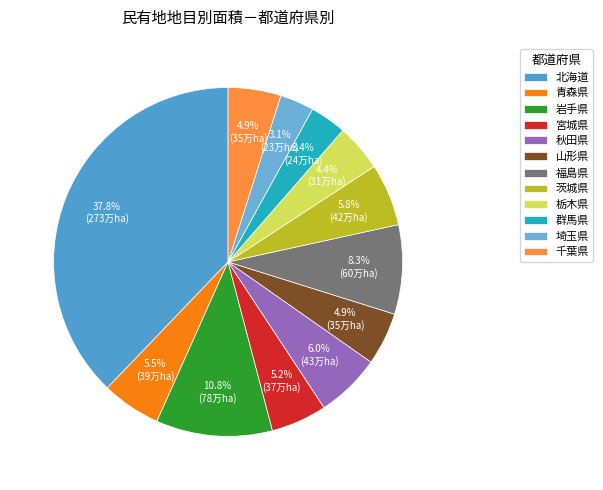

Count the number of slices in the pie.

12